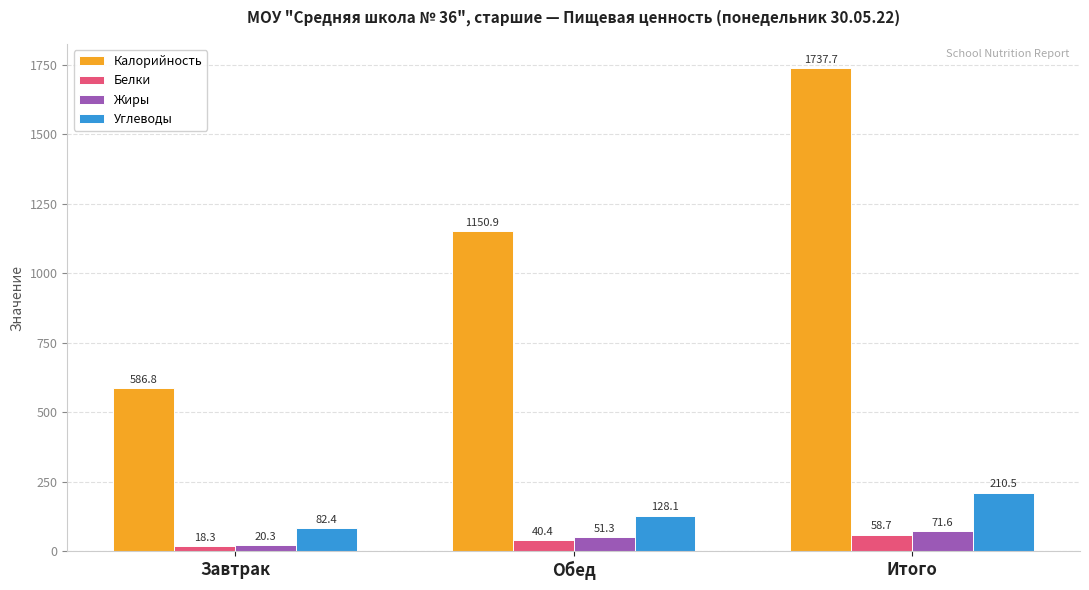

Between Завтрак and Итого, which series saw the biggest shift?

Калорийность